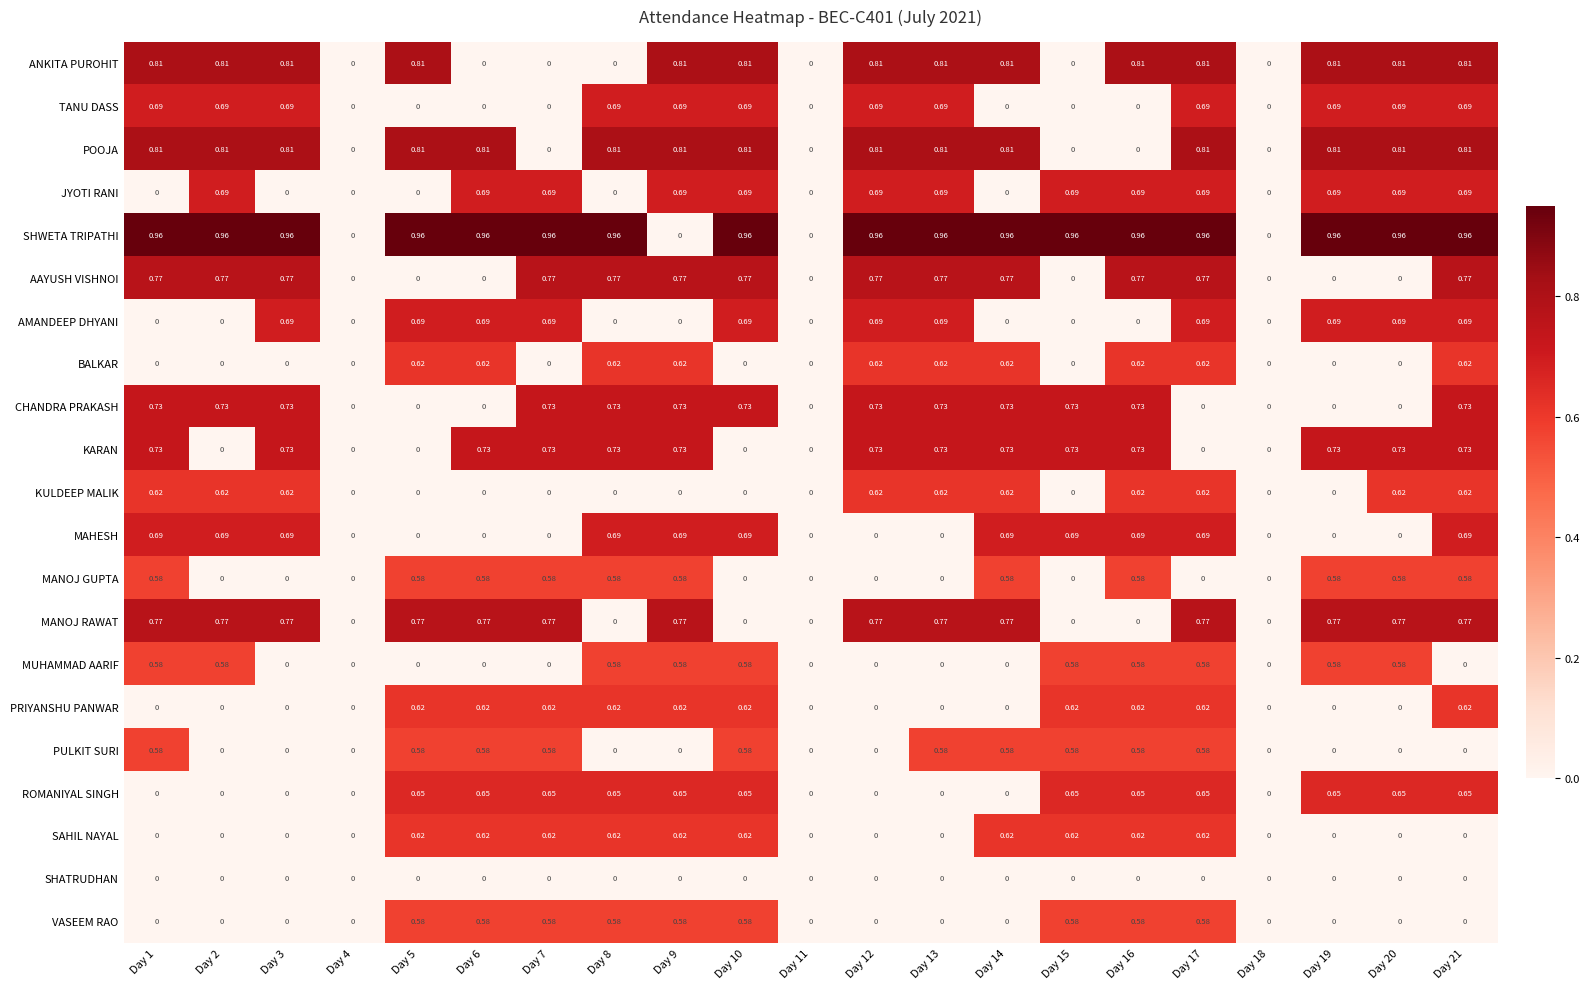

Which series has the largest range (max minus min)?

SHWETA TRIPATHI